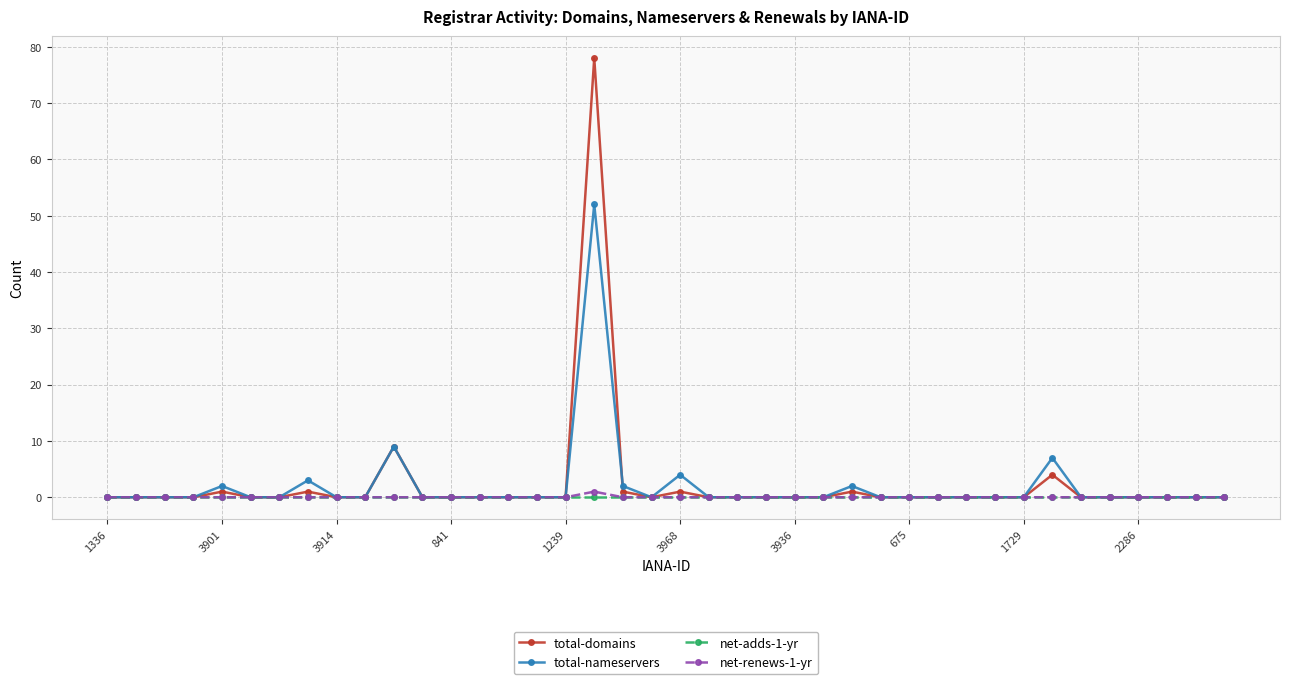

What are all the series names shown in the legend?

total-domains, total-nameservers, net-adds-1-yr, net-renews-1-yr